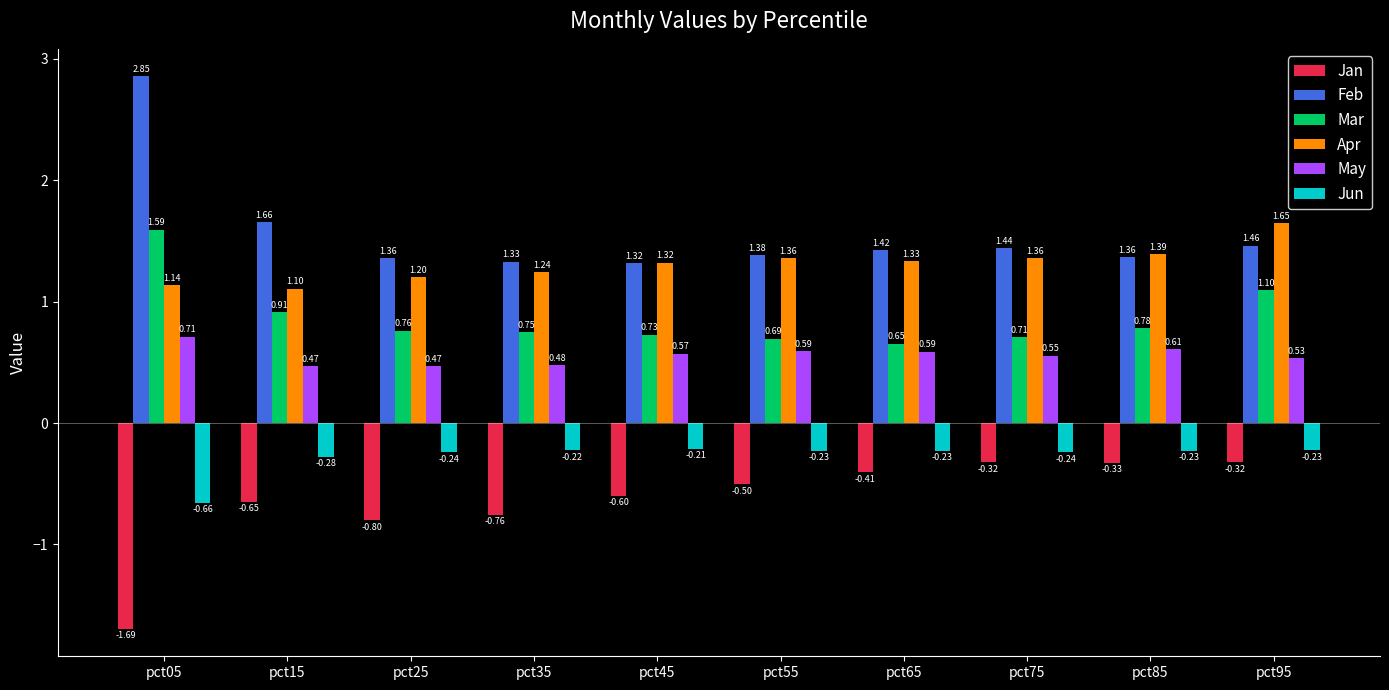

Between pct15 and pct65, which series saw the biggest shift?

Mar